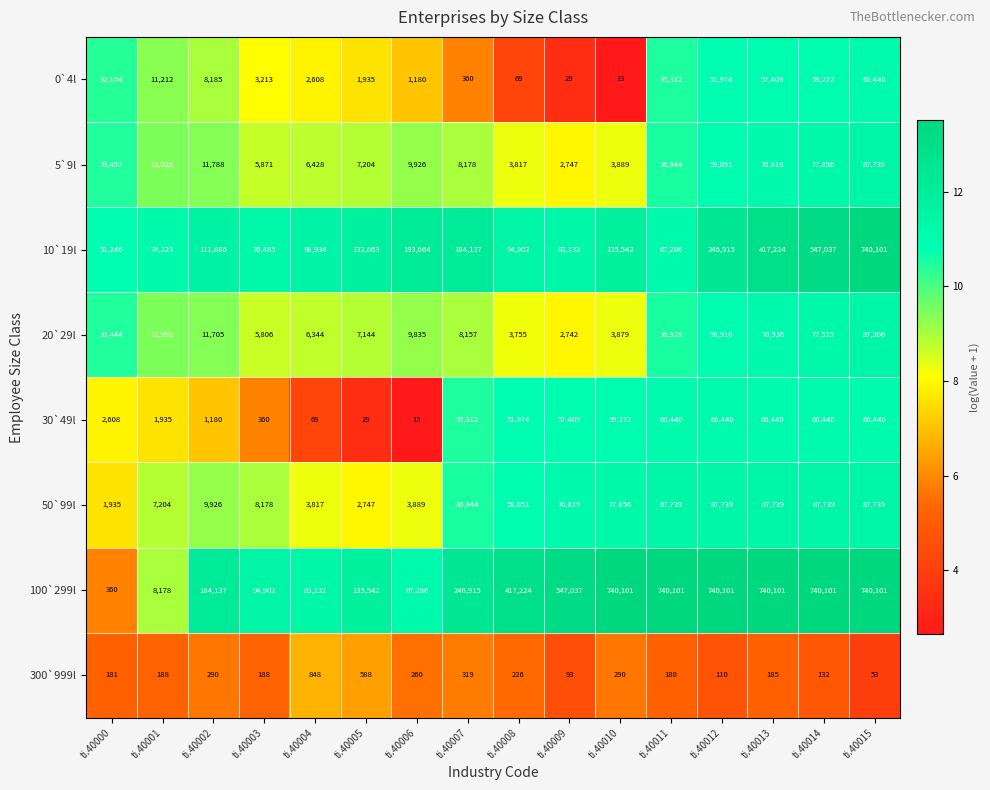

List the labels in order of 10`19l value, largest first.

ti.40015, ti.40014, ti.40013, ti.40012, ti.40006, ti.40007, ti.40010, ti.40005, ti.40002, ti.40004, ti.40008, ti.40009, ti.40003, ti.40001, ti.40011, ti.40000